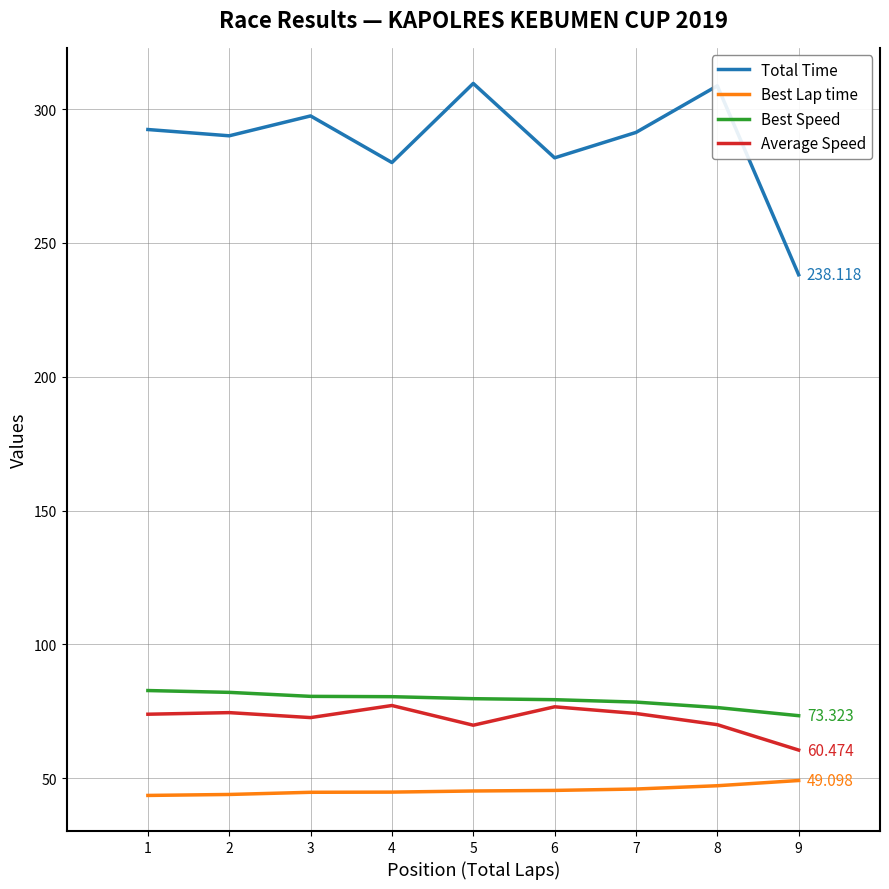

True or false: Best Speed and Total Time intersect in this chart.

False